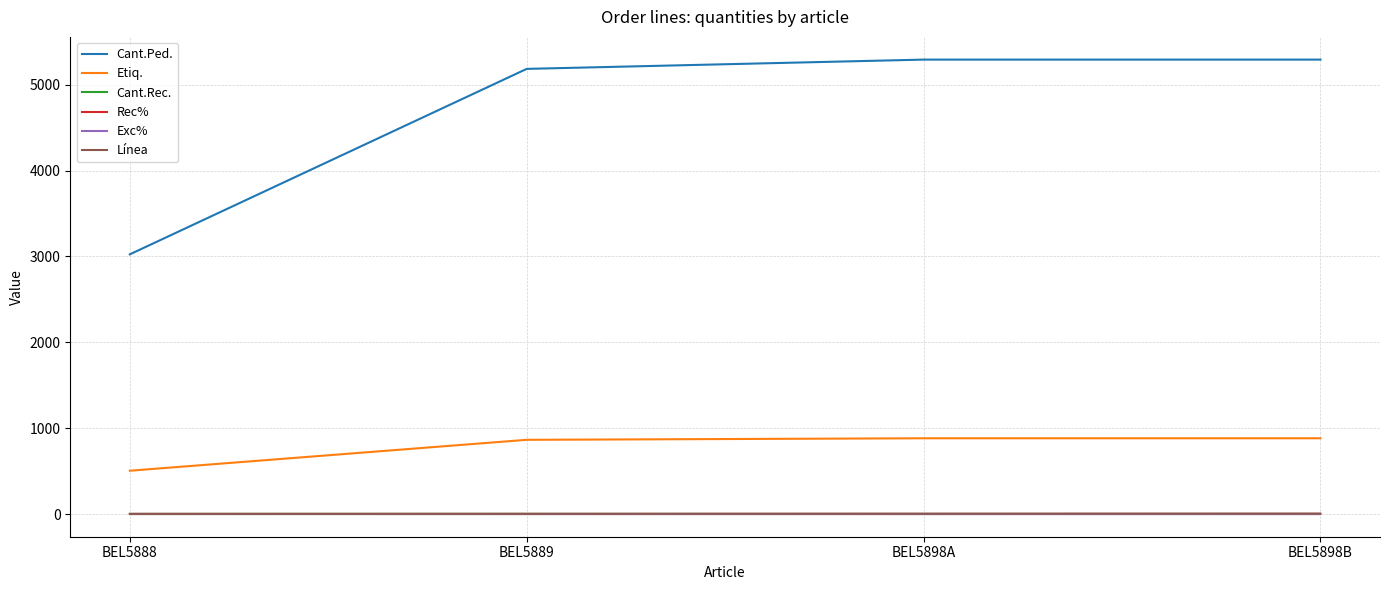

Between BEL5889 and BEL5888, which is larger?

BEL5889